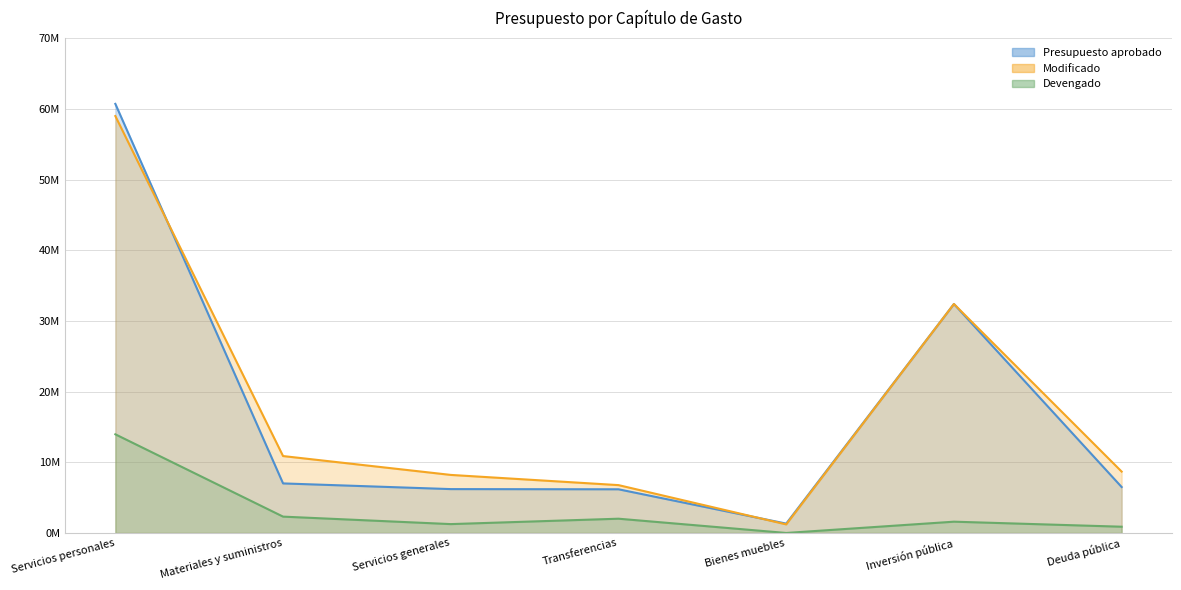

Where does the Presupuesto aprobado series first go above 6500000?

Servicios personales